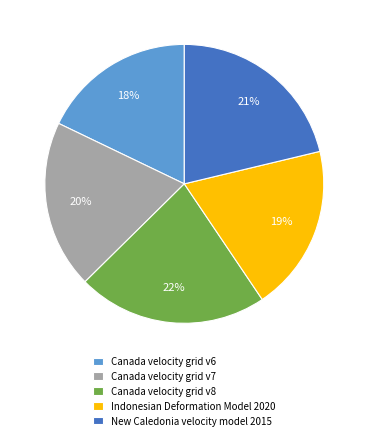

What is the smallest slice in the pie chart?

Canada velocity grid v6